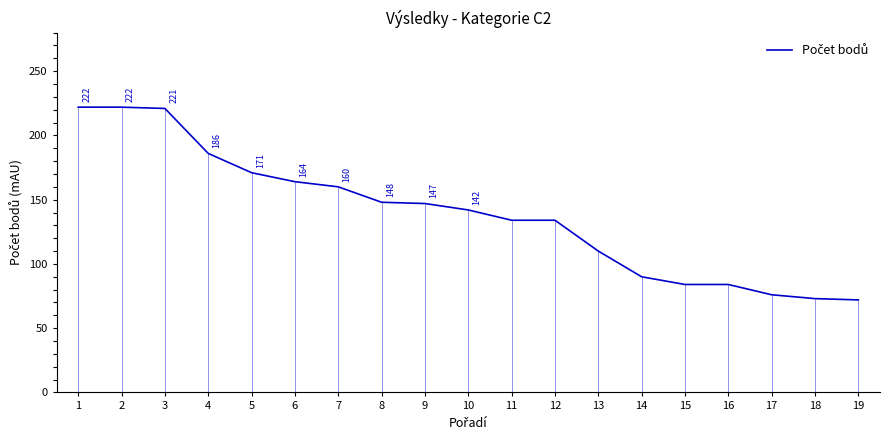

Between 16 and 12, which is larger?

12